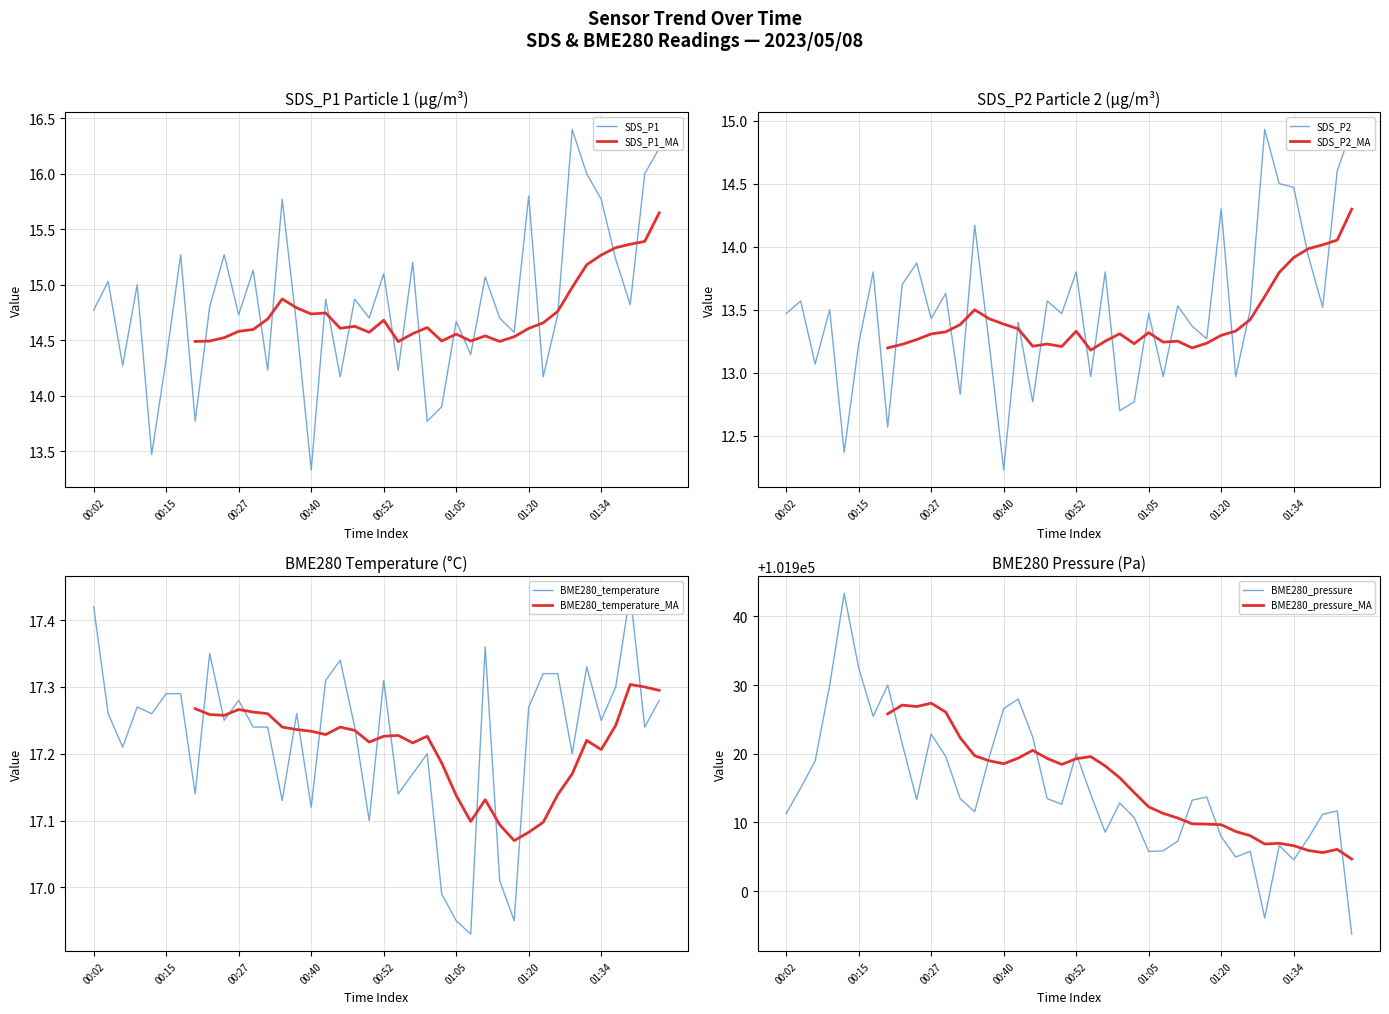

What position from the right is 01:23?

9